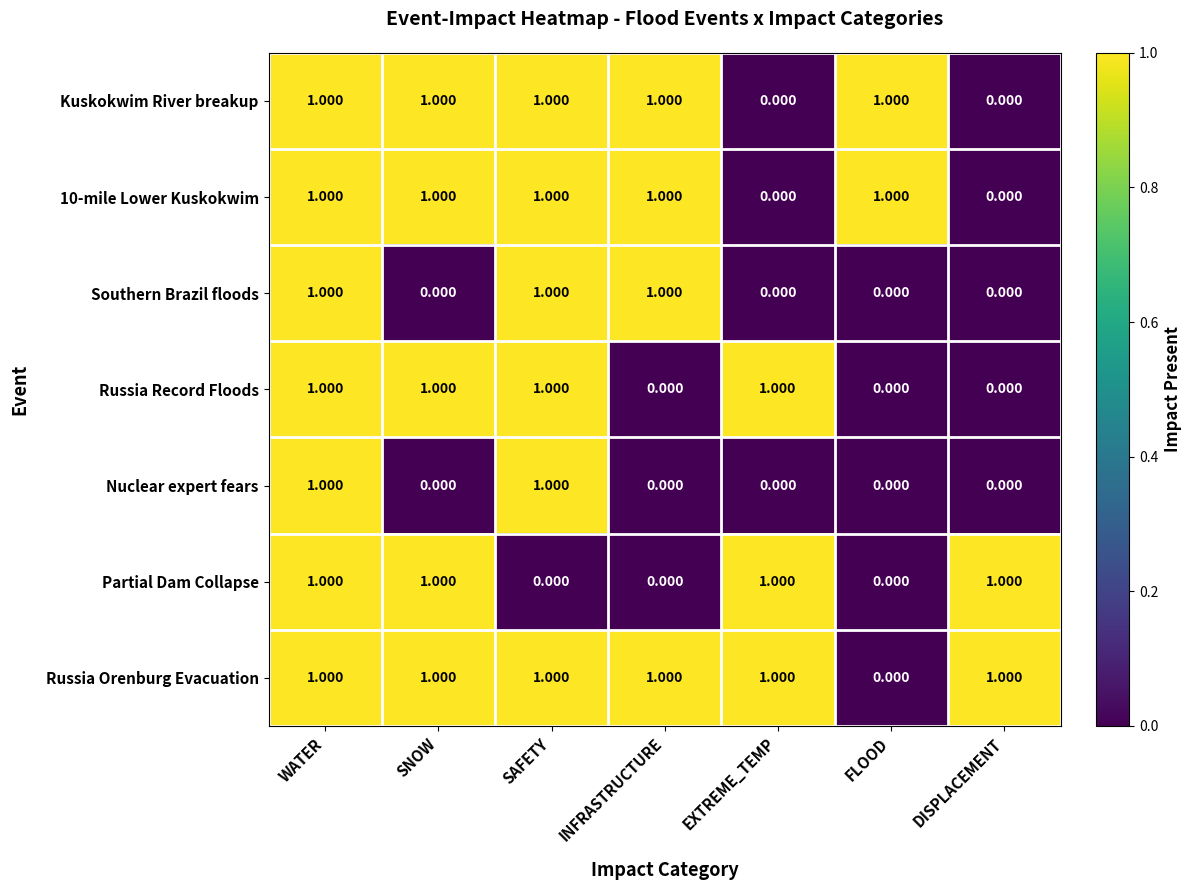

What is the greatest value displayed?

1